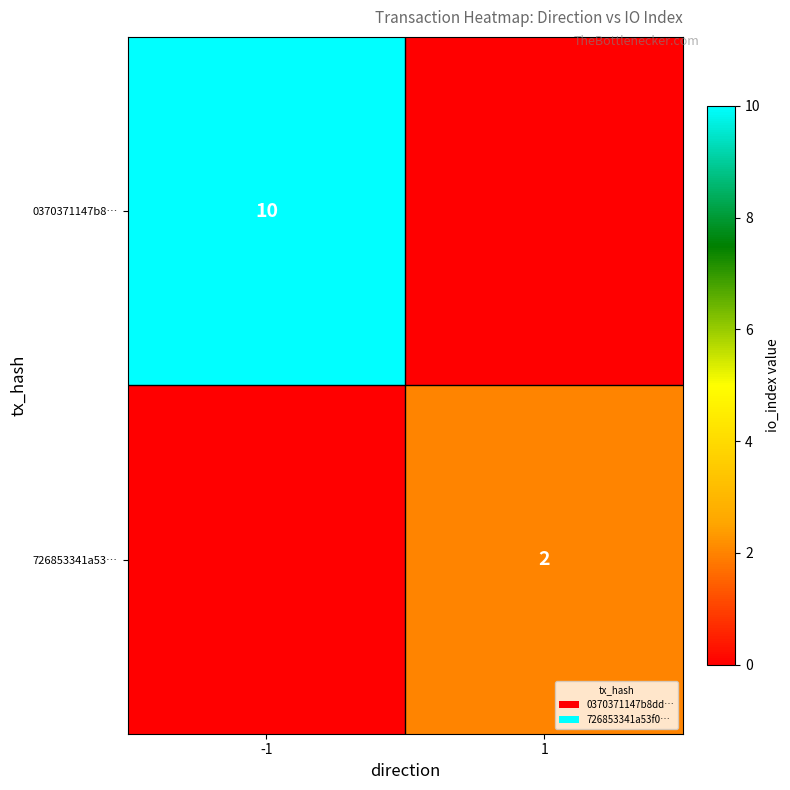

Is it true that 0370371147b8… equals 10 at -1?

True